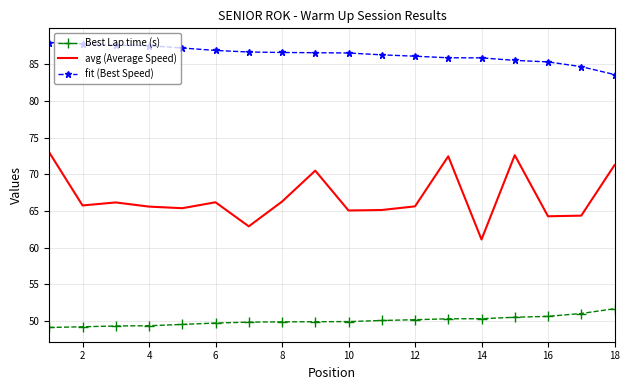

True or false: avg (Average Speed) and Best Lap time (s) intersect in this chart.

False